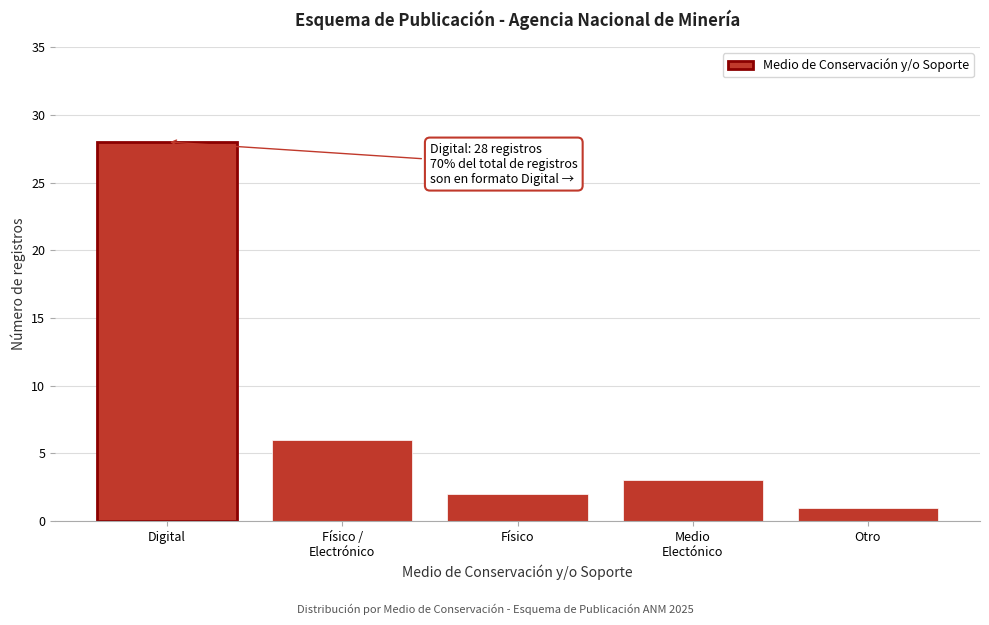

Reading right to left, transcribe all the data shown in this chart.

1	3	2	6	28